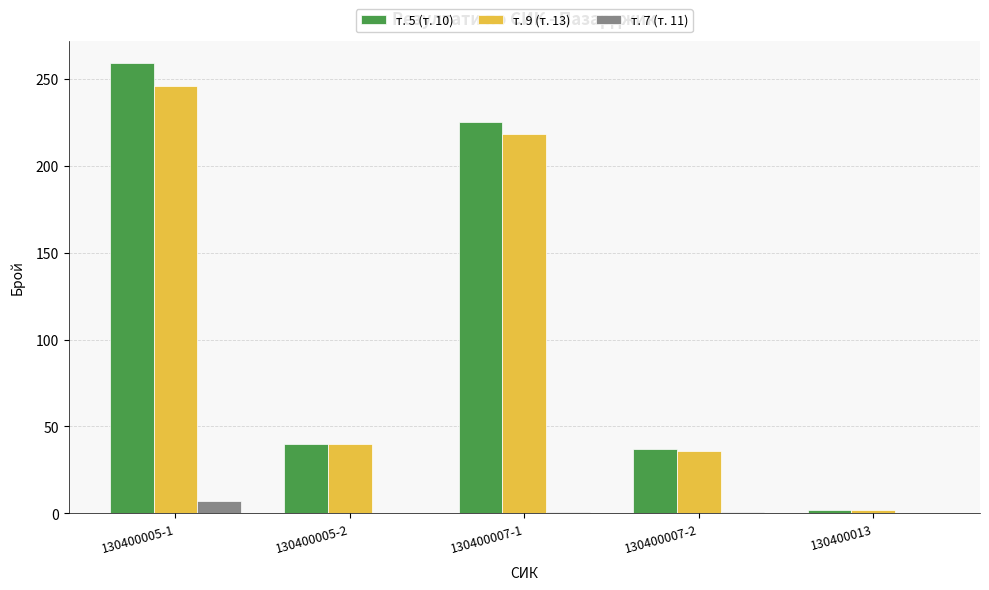

At which category does the chart reach its peak across all series?

130400005-1